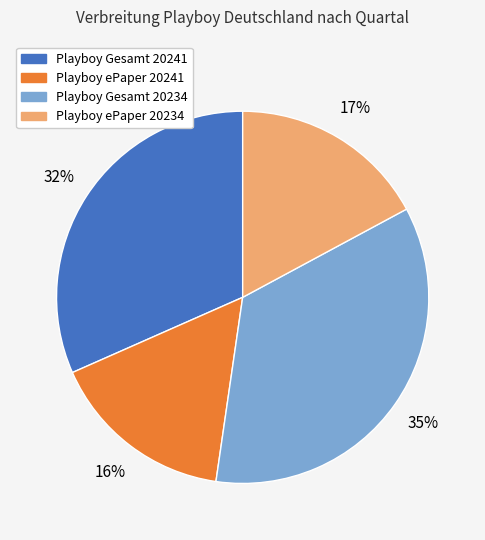

To the nearest percent, what percentage of the pie is Playboy ePaper 20241?

16%